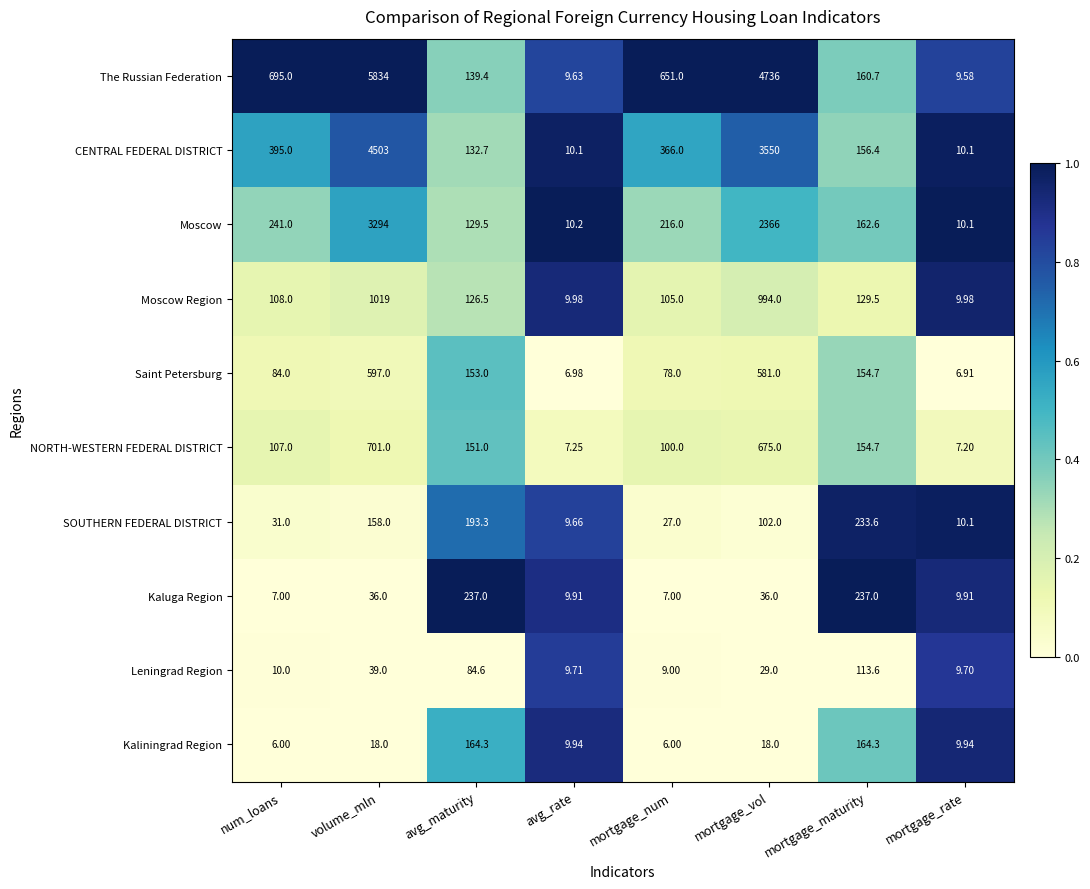

Where is Moscow nearest to the value 1652?

mortgage_vol